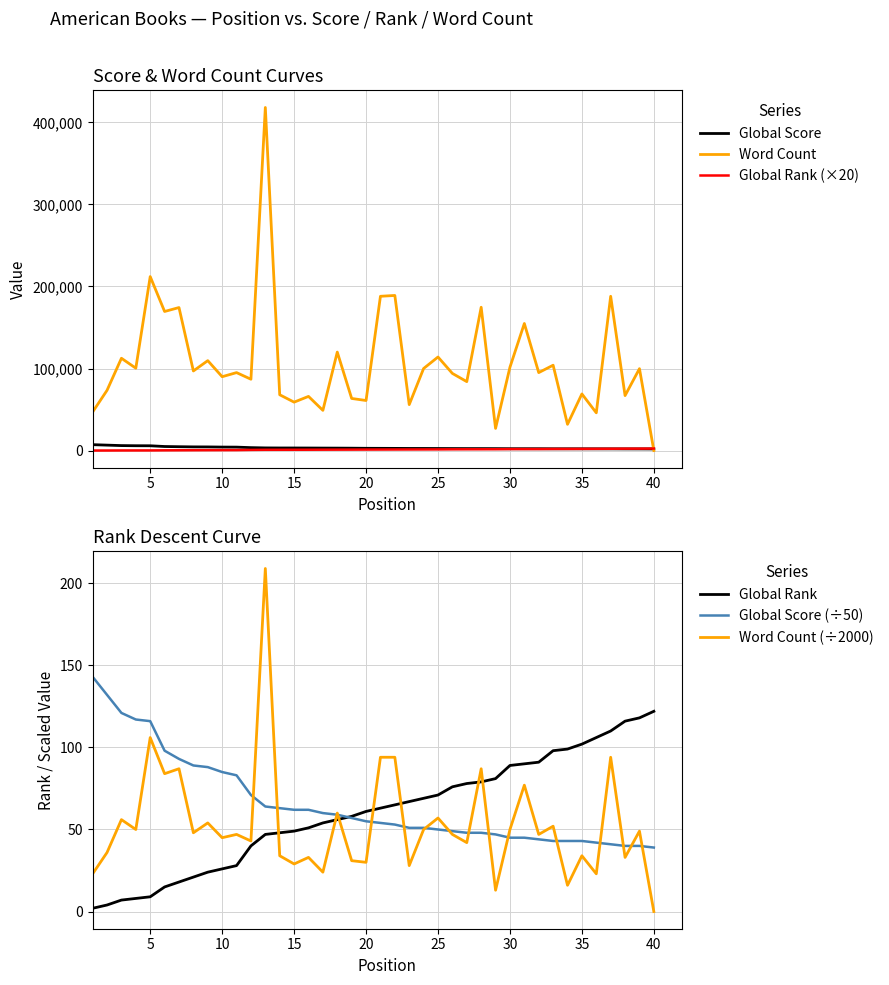

What is the difference between the second highest and second lowest values in the Word Count series?

185000